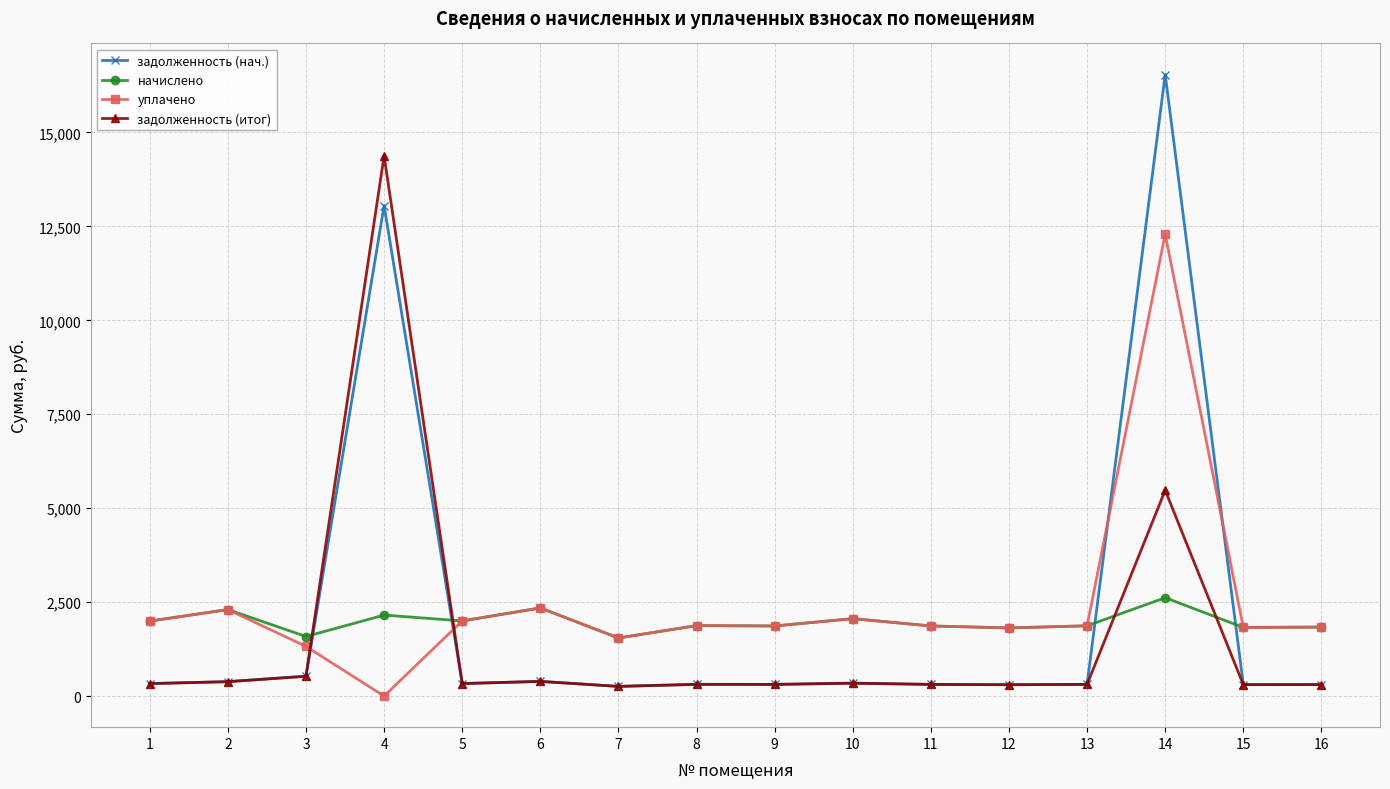

Rank the series by their maximum value, from highest to lowest.

задолженность (нач.), задолженность (итог), уплачено, начислено